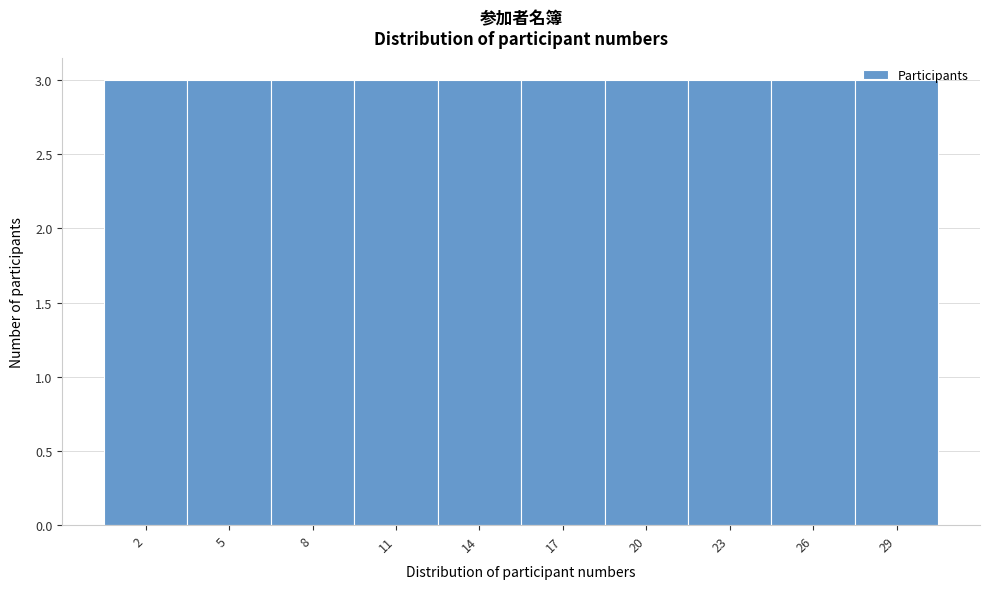

How tall is the bar that spans 6.5 to 9.5 on the x-axis? The values are not printed on the chart, so give them approximately, as read against the axis.

3